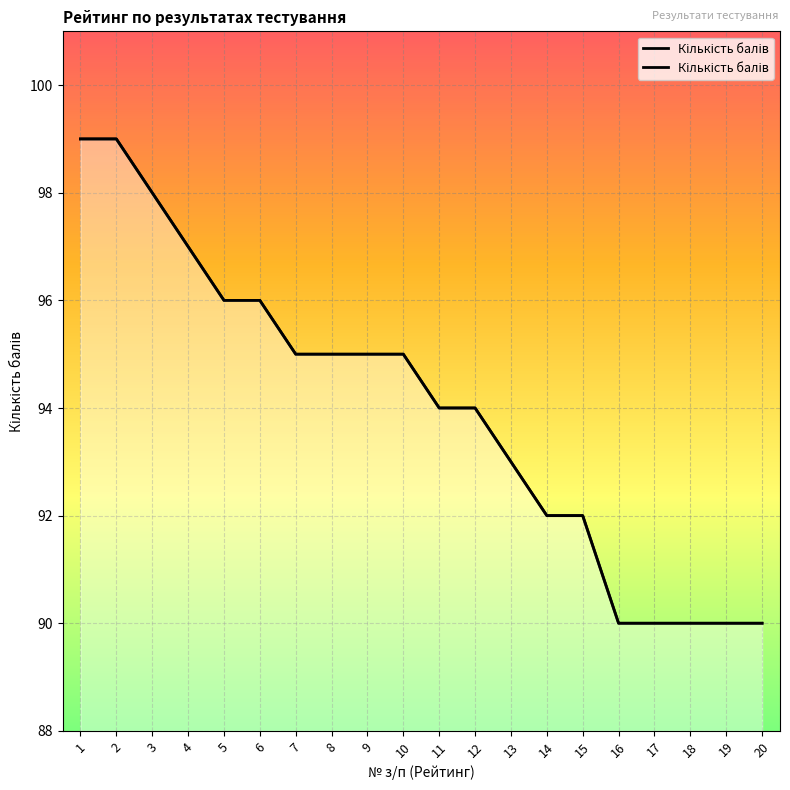

Is it true that the value at 1 is 99?

True